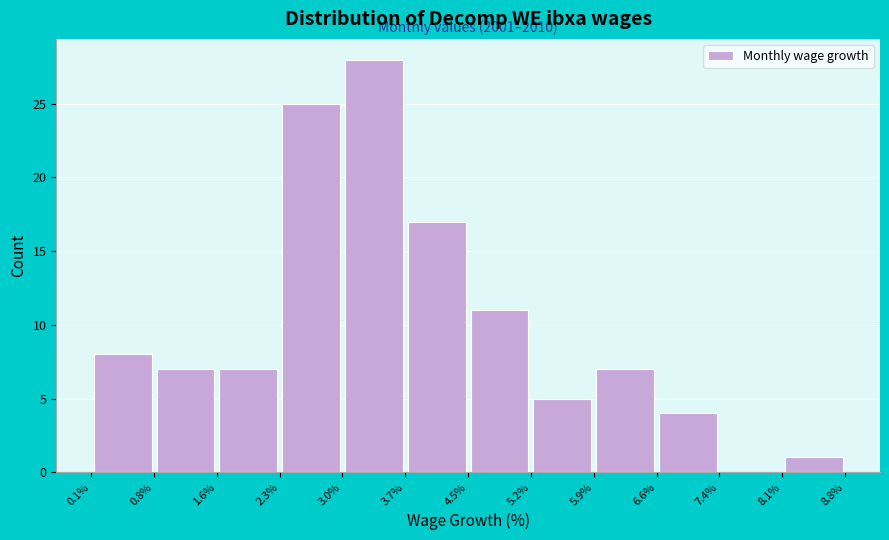

Which range on the x-axis has the tallest bar?

3.0% to 3.7%